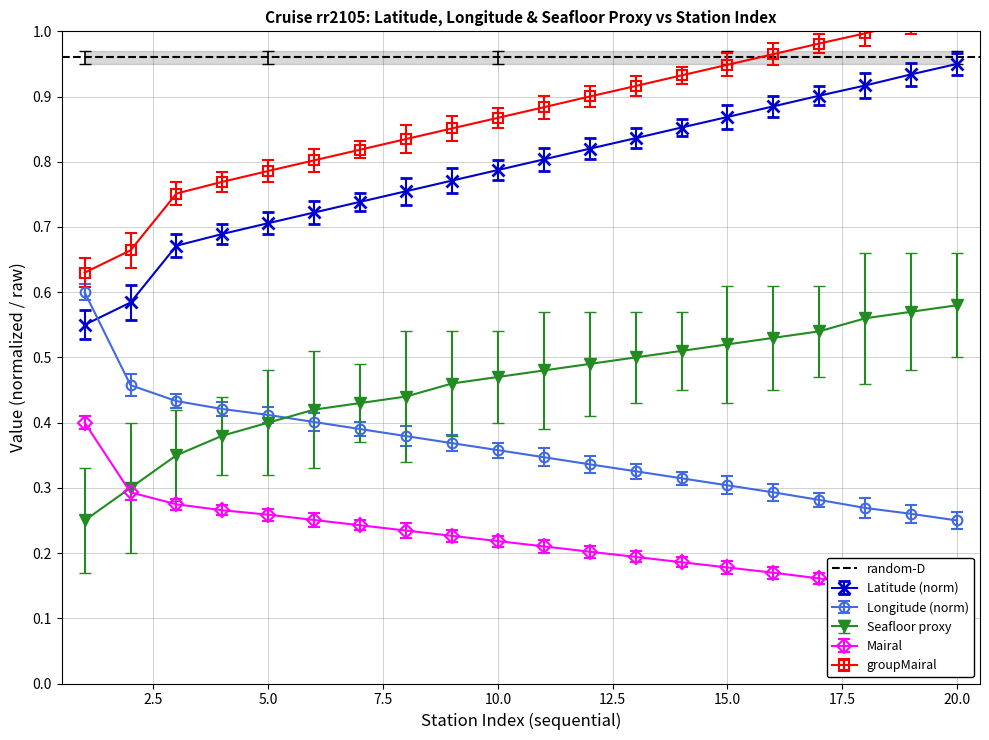

The value of Seafloor_proxy at 10 is 0.2. True or false?

False